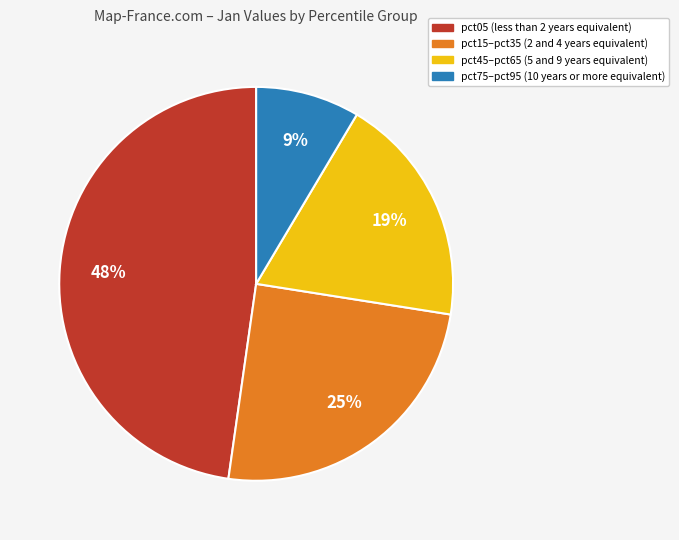

Is there any slice that represents more than half of the pie?

No